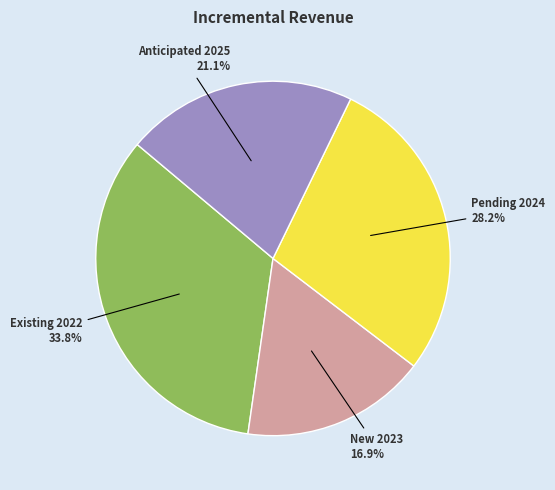

The Existing 2022 slice represents 43% of the pie. True or false?

False